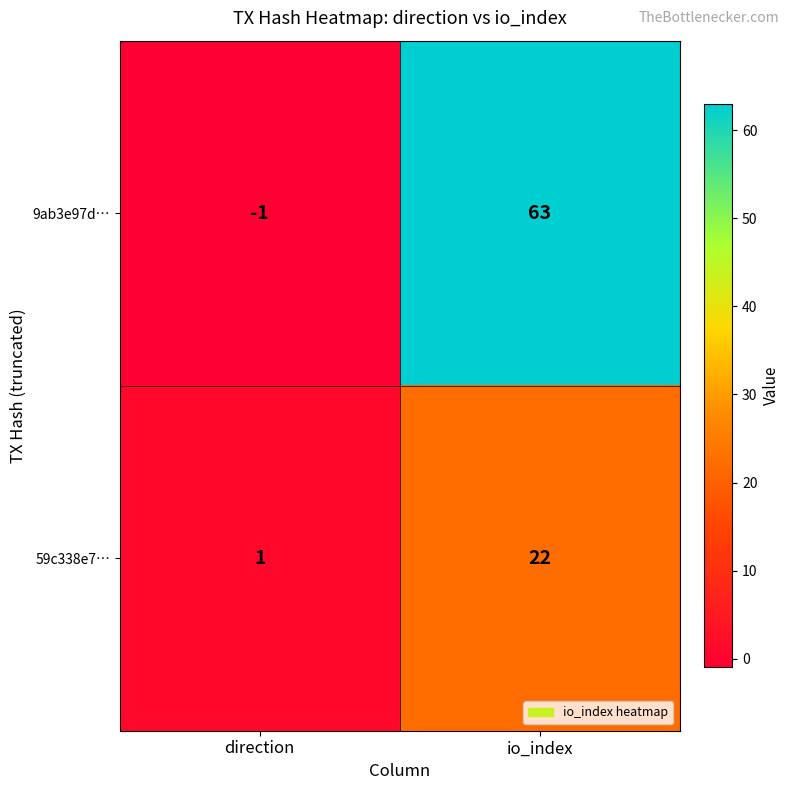

Which series has the largest total across all categories?

9ab3e97d…